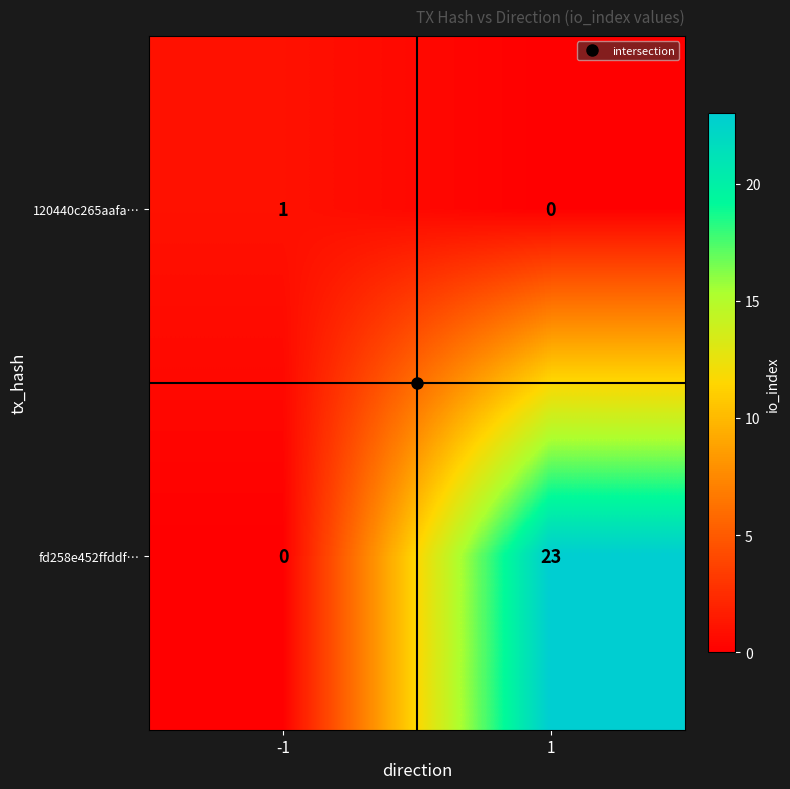

Which label corresponds to the largest value in the chart?

1